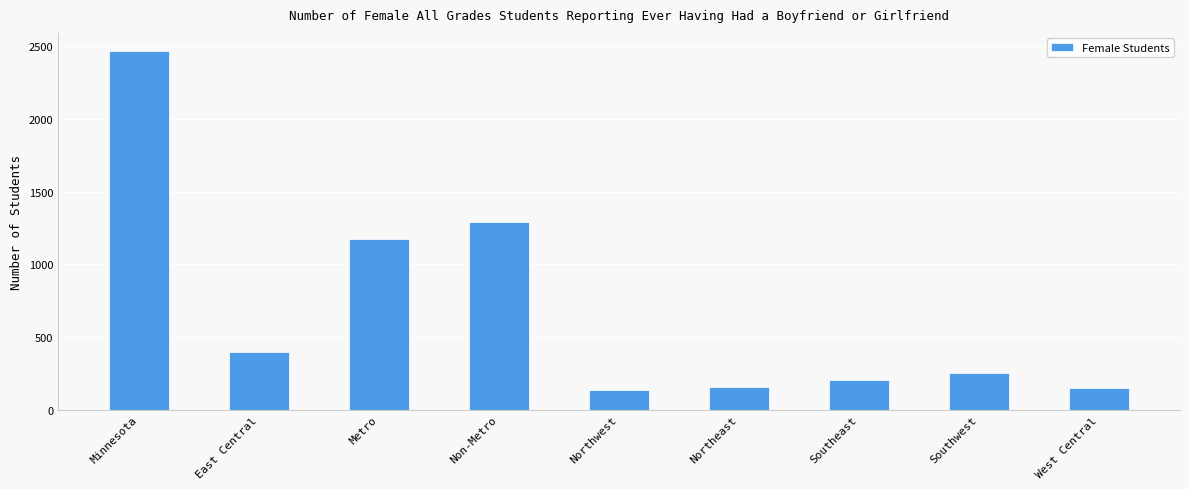

True or false: the data shows 72 at Southeast.

False